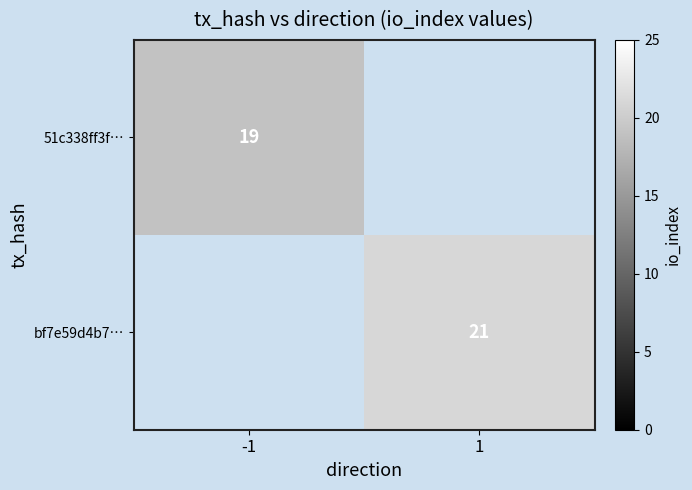

Is it true that 51c338ff3f… equals 9 at -1?

False